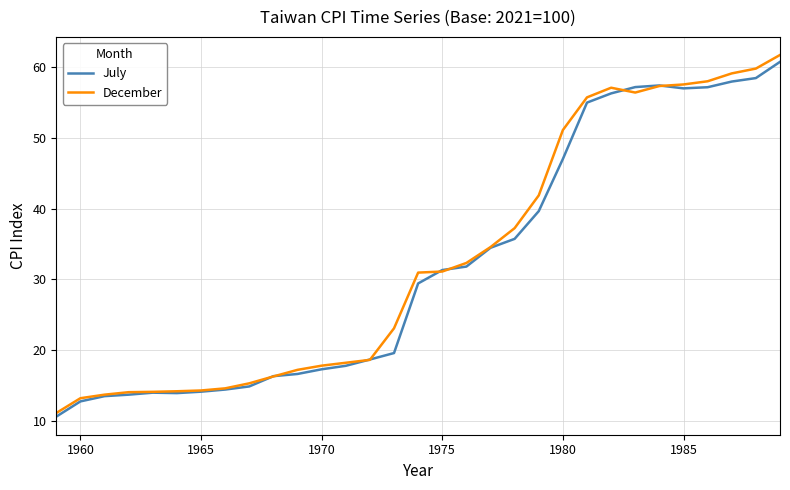

Which series has the widest spread of values?

December